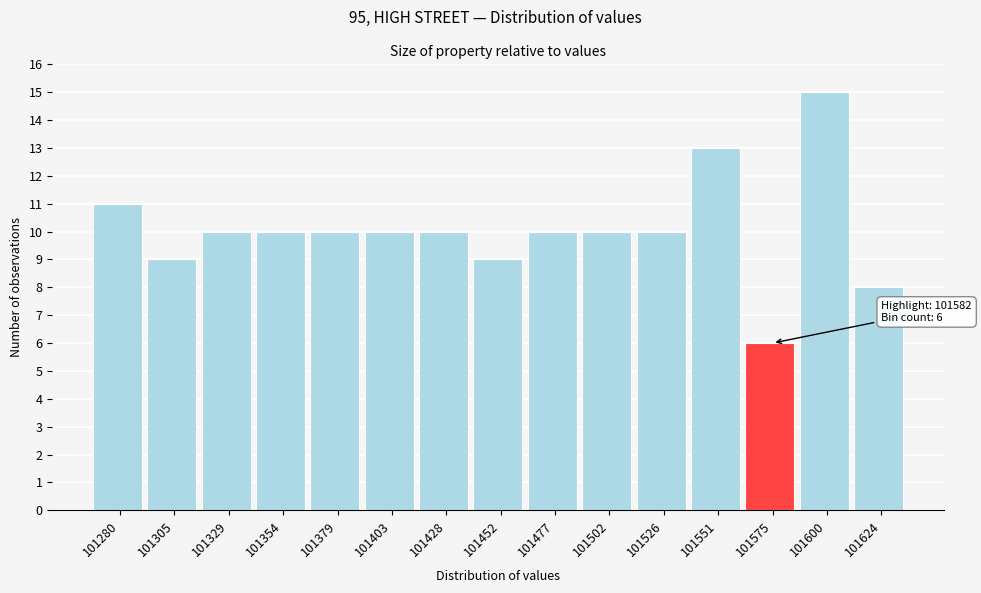

Which range on the x-axis has the tallest bar?

101590 to 101610